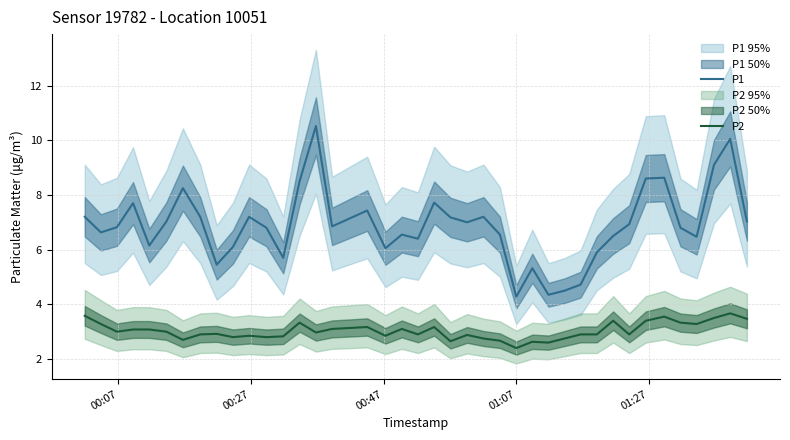

What is the lowest value of the P1 series?

4.3